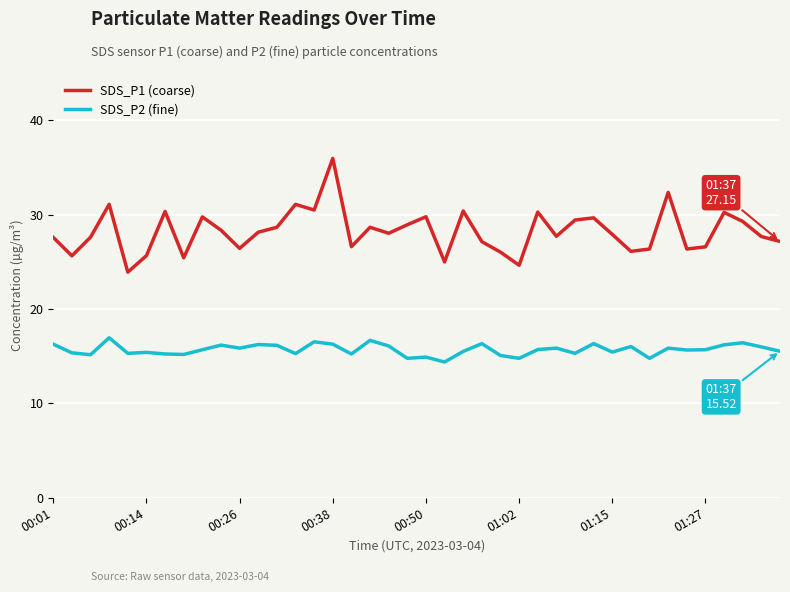

What is the greatest value displayed?

36.0